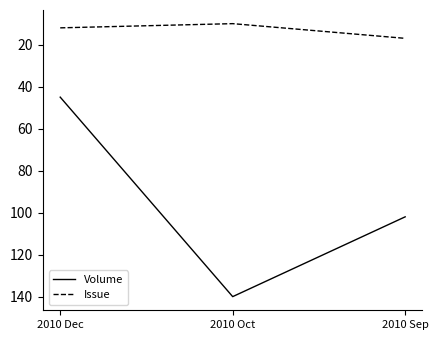

Rank the series by their maximum value, from lowest to highest.

Issue, Volume